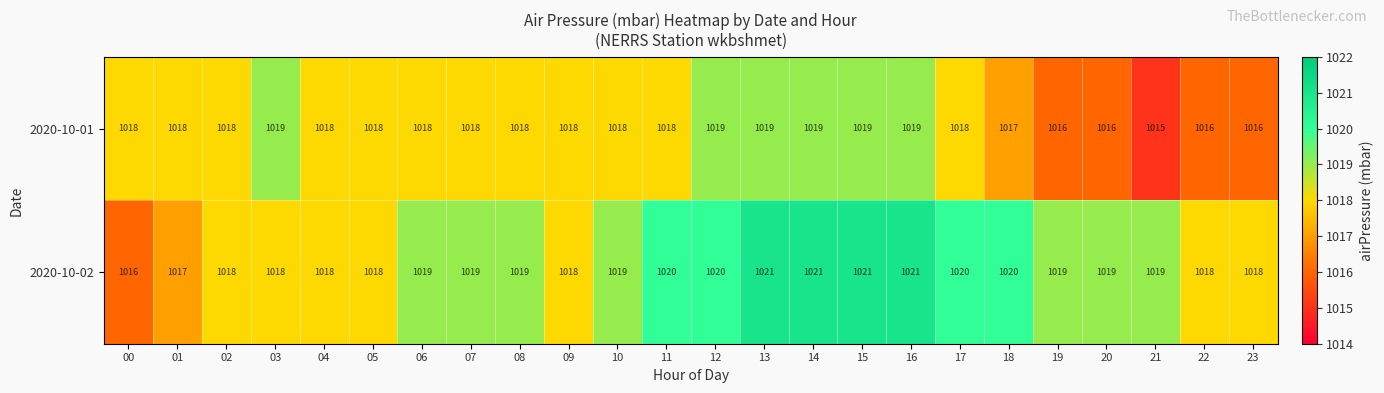

Which series has the largest total across all categories?

2020-10-02